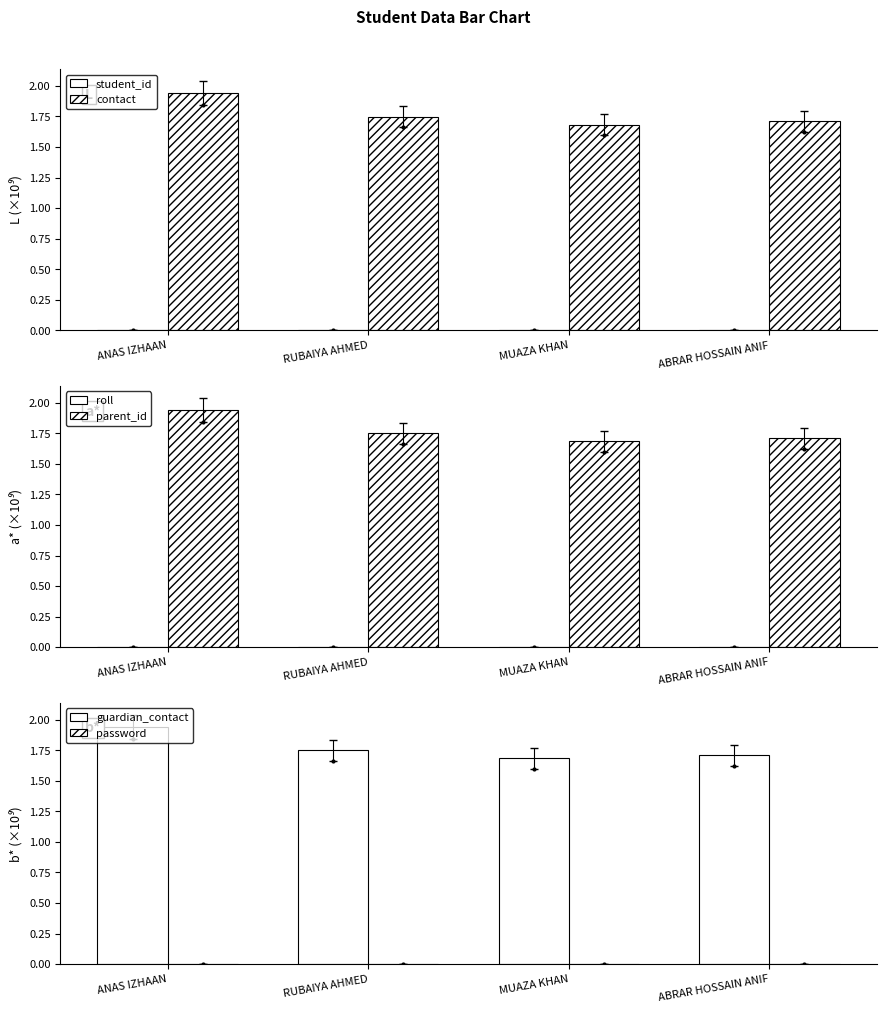

Reading left to right, transcribe all the data shown in this chart.

student_id: 0.0	0.0	0.0	0.0
contact: 1.9	1.7	1.7	1.7
roll: 0.0	0.0	0.0	0.0
parent_id: 1.9	1.7	1.7	1.7
guardian_contact: 1.9	1.7	1.7	1.7
password: 0.0	0.0	0.0	0.0